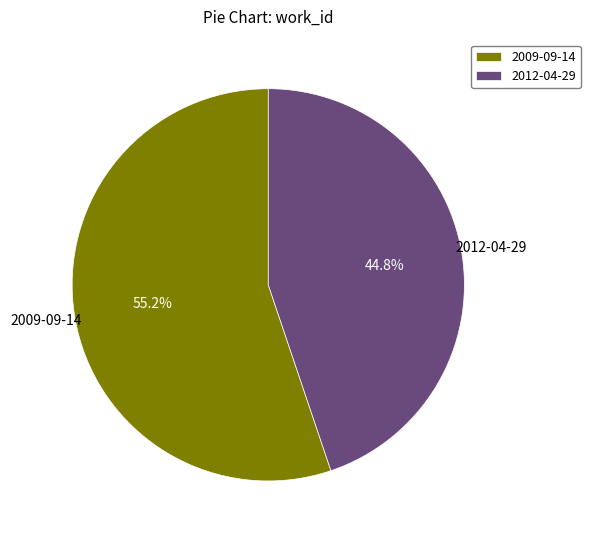

The 2009-09-14 slice represents 61% of the pie. True or false?

False